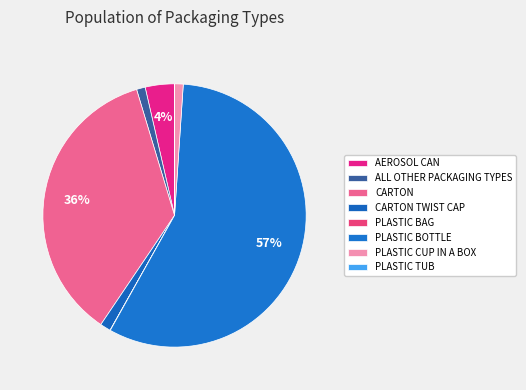

Which slice represents more than half of the pie?

PLASTIC BOTTLE